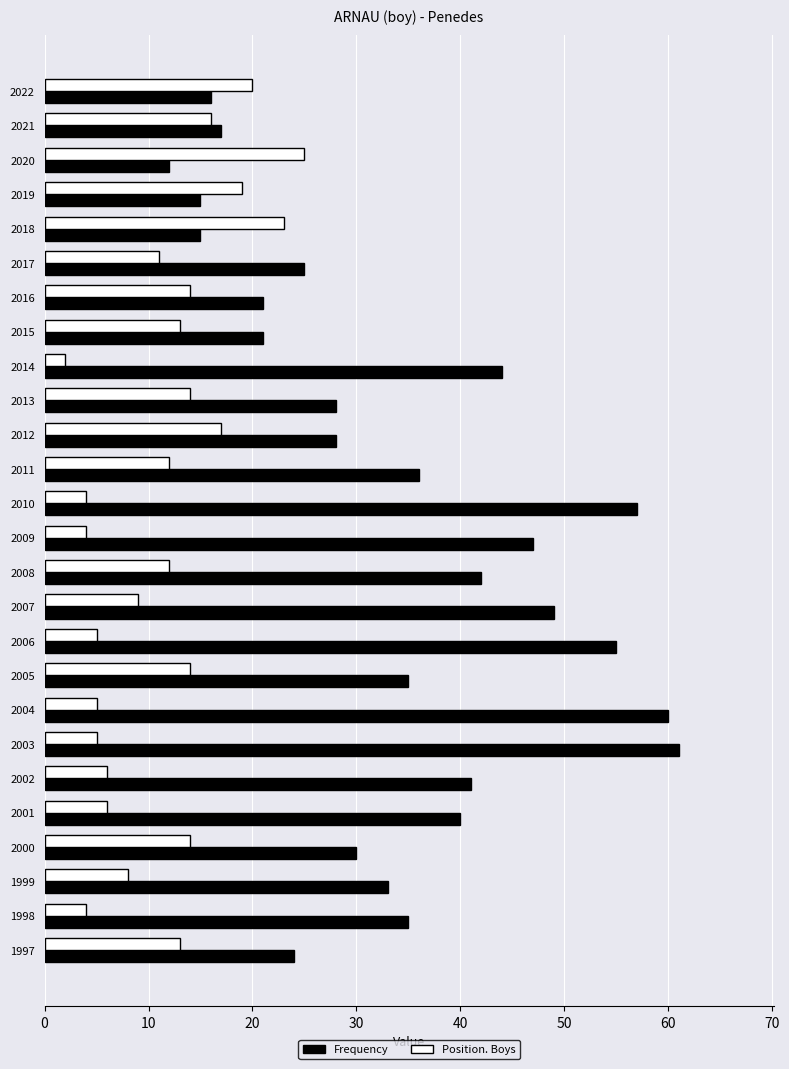

Rank the series by their maximum value, from highest to lowest.

Frequency, Position. Boys